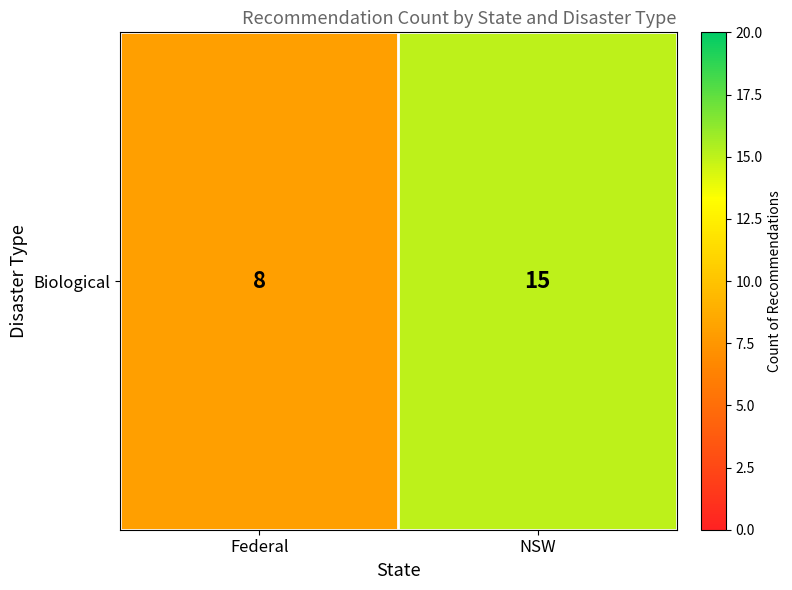

What is the minimum value shown in the chart?

8